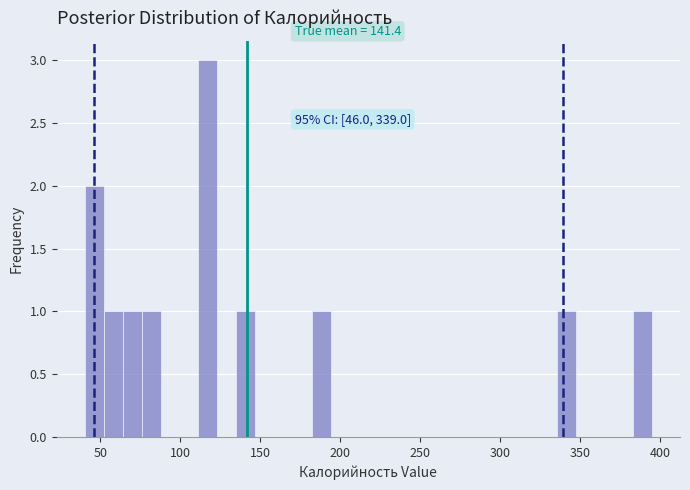

Around what value on the x-axis is the tallest bar? Give the approximate position of its centre, as read against the axis.

115